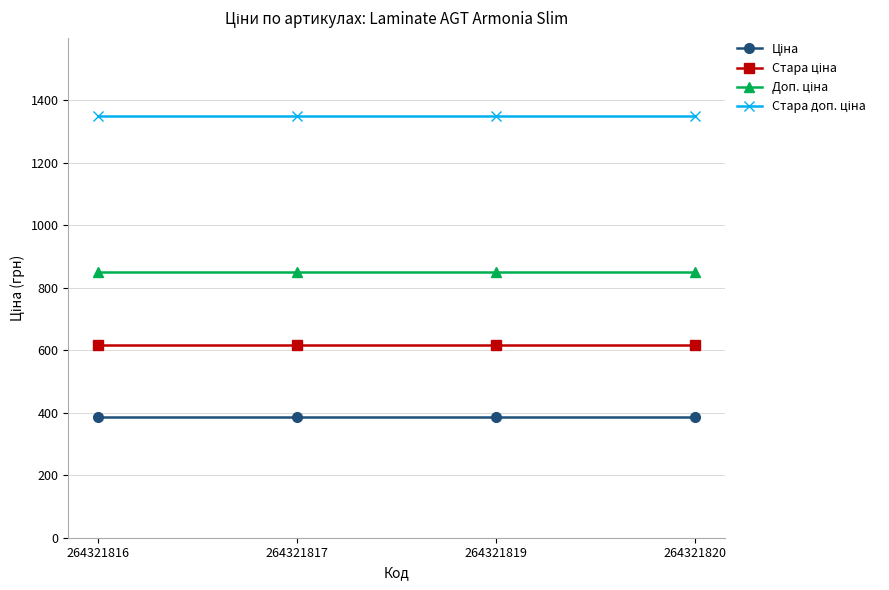

What is the total value across all series at 264321816?

3200.8